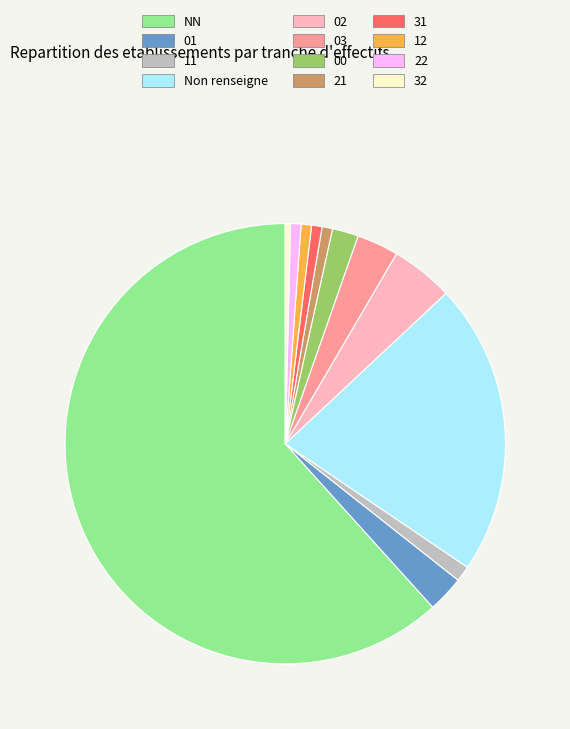

Between 32 and Non renseigne, which is larger?

Non renseigne